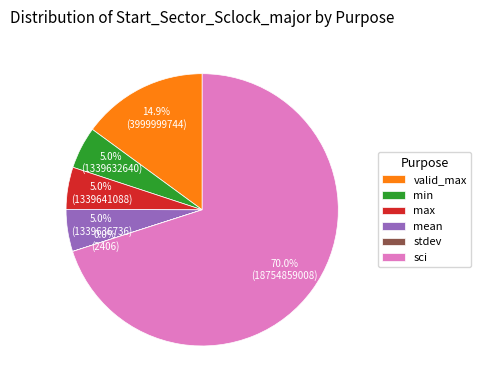

Is there a majority slice in this chart?

Yes